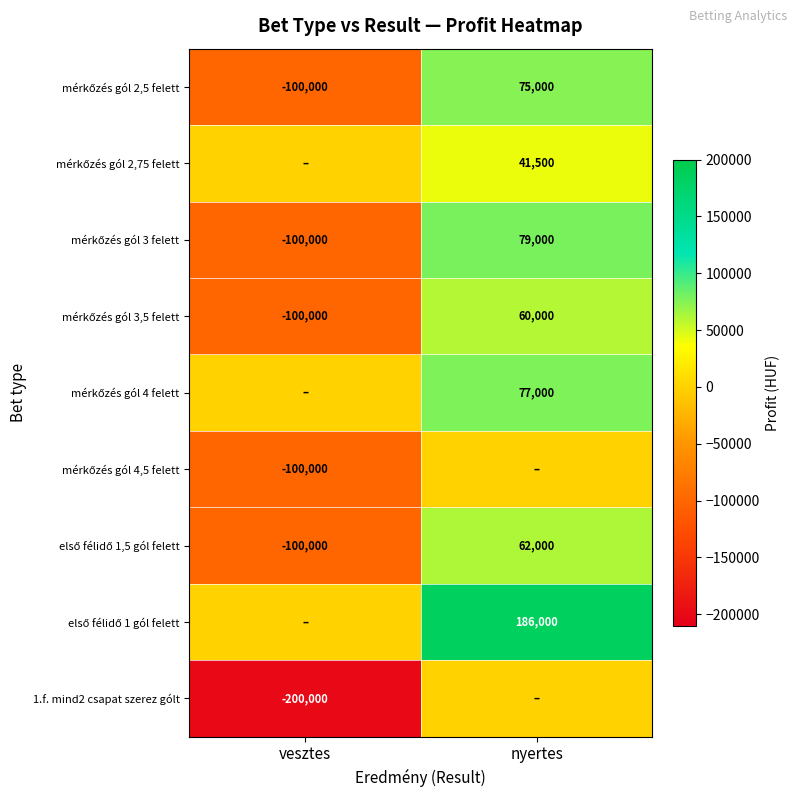

What is the sum of all mérkőzés gól 2,5 felett values?

-25000